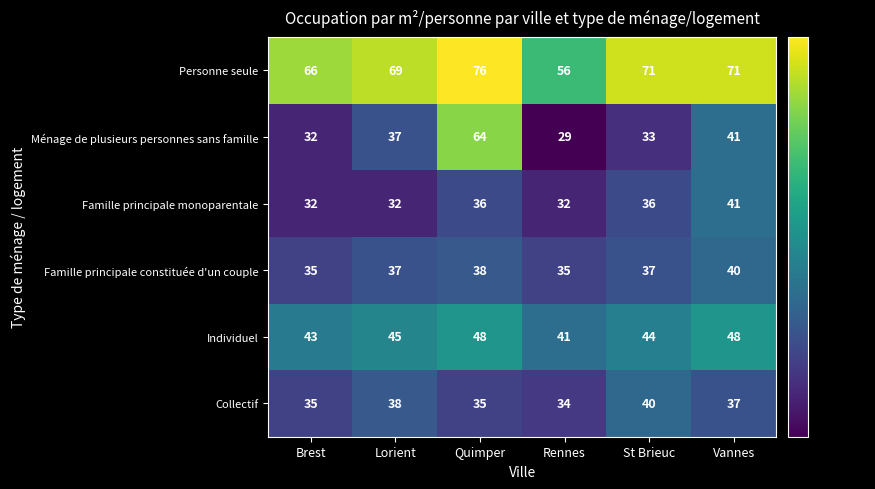

What is the difference between the Individuel values at Quimper and St Brieuc?

4